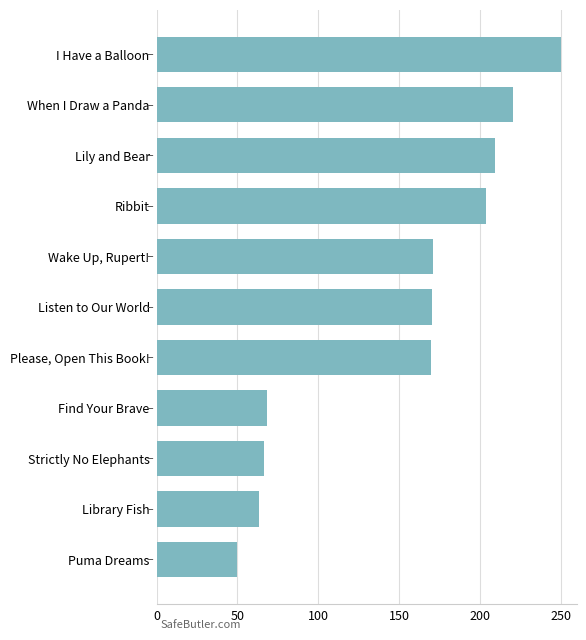

What is the average value?

149.4